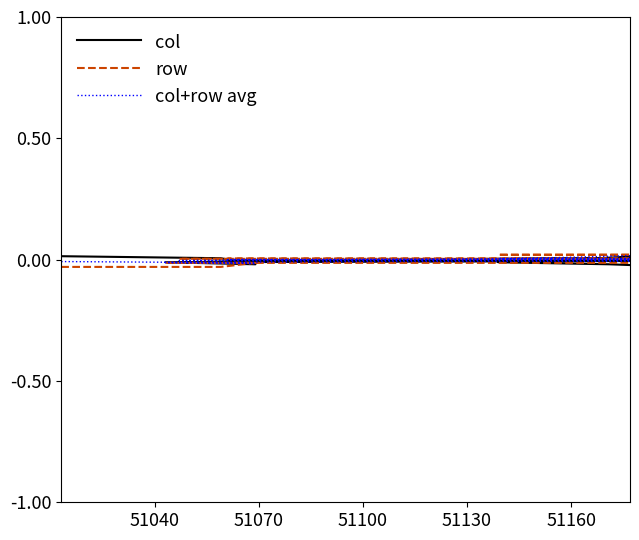

How many values in the col series exceed 0?

10